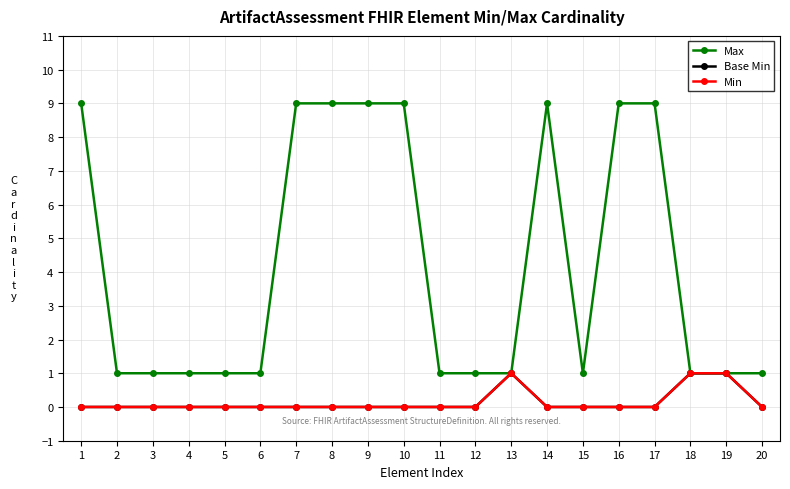

Does the chart have visible grid lines?

Yes